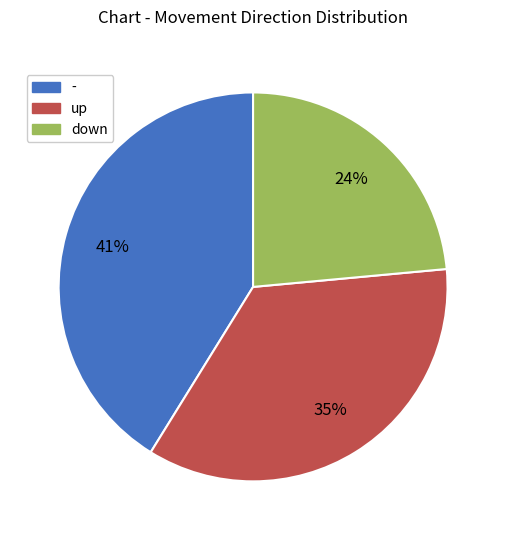

Is the sum of up and - greater than half?

Yes